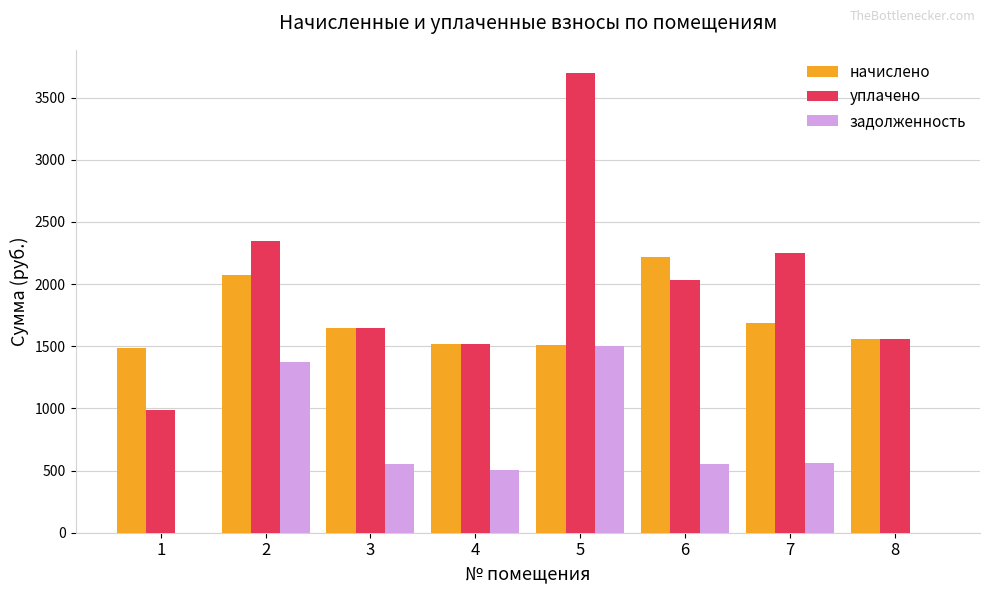

What is the sum of the начислено values at 6 and 2?

4289.2